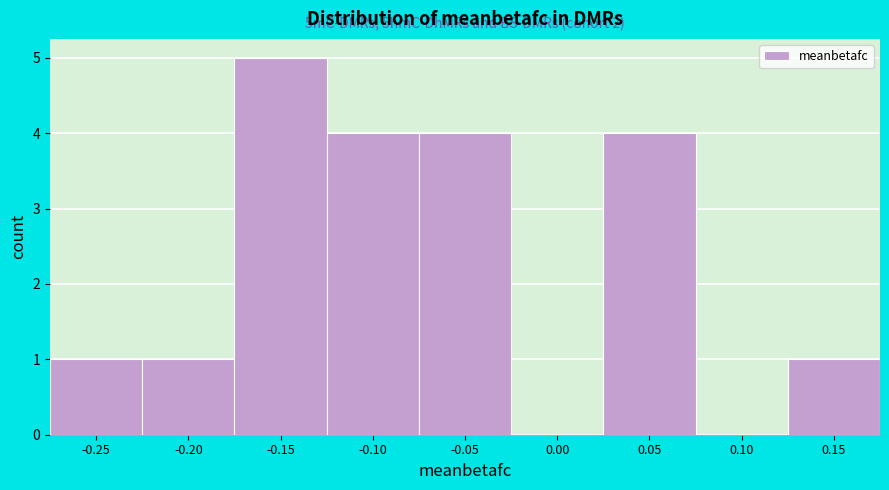

Reading left to right, list all the values displayed in this chart.

-0.25=1	-0.20=1	-0.15=5	-0.10=4	-0.05=4	0.00=0	0.05=4	0.10=0	0.15=1